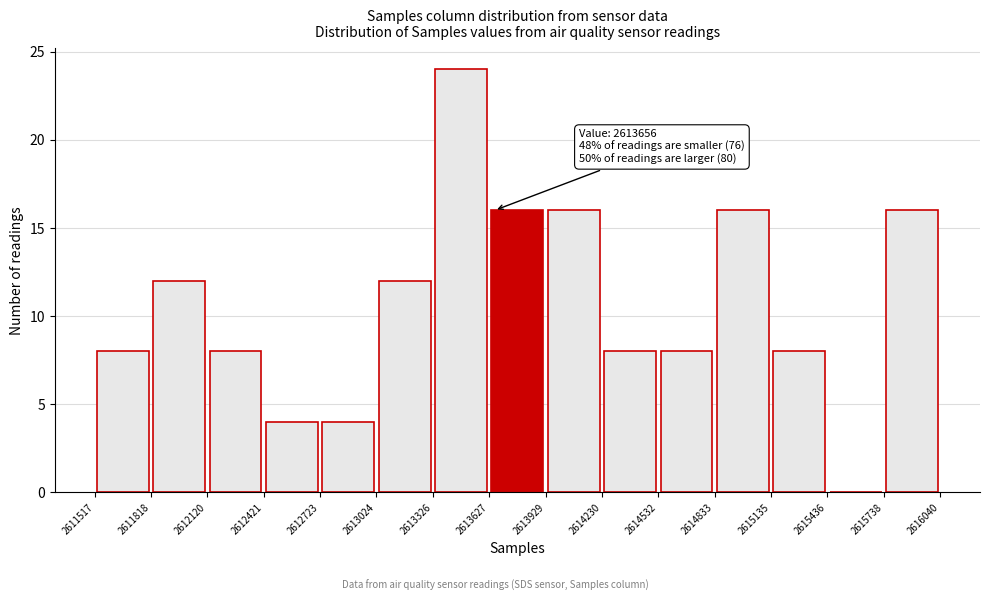

Over which range of the x-axis is the bar tallest?

2613326 to 2613627